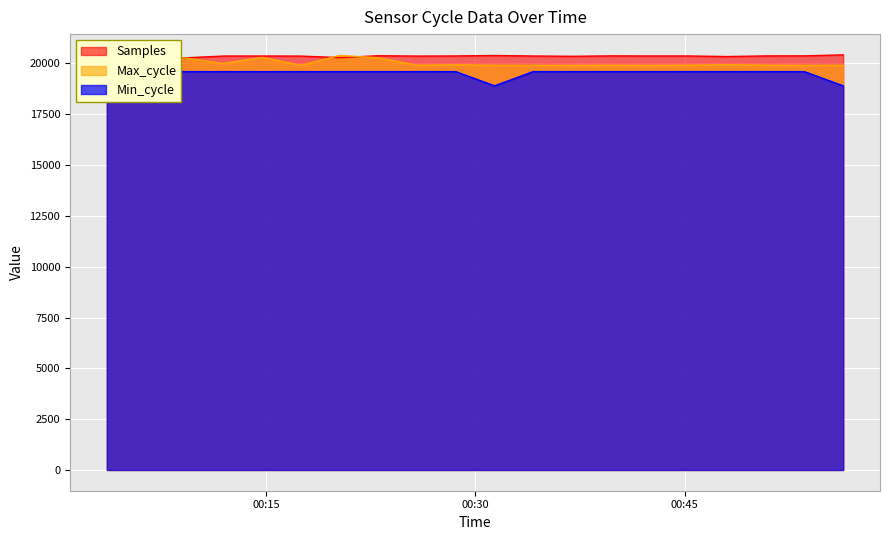

The value of Max_cycle at 2022/08/30 00:48:02 is 32691.8. True or false?

False